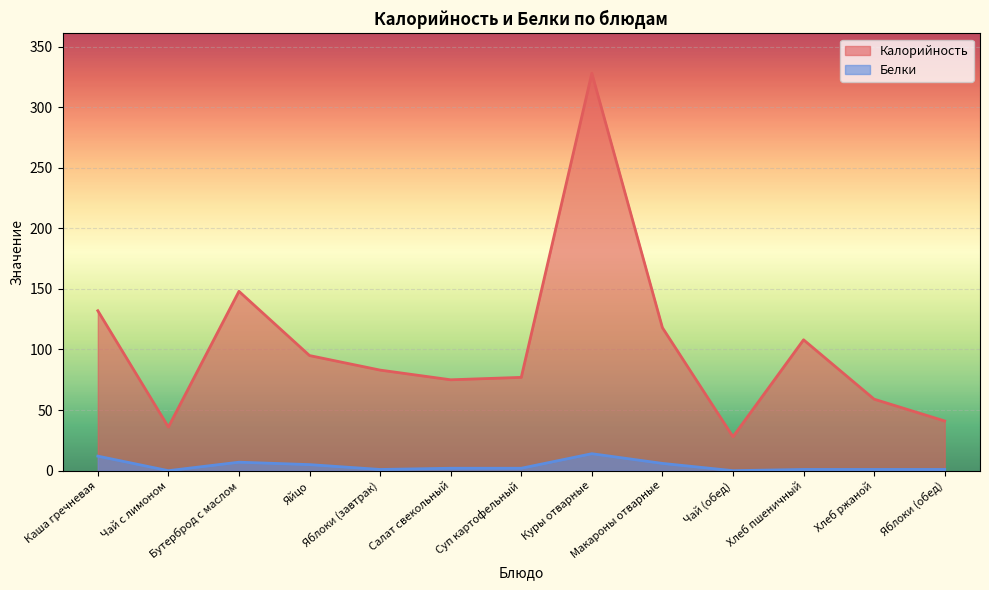

The value of Белки at Яблоки (обед) is 1. True or false?

False